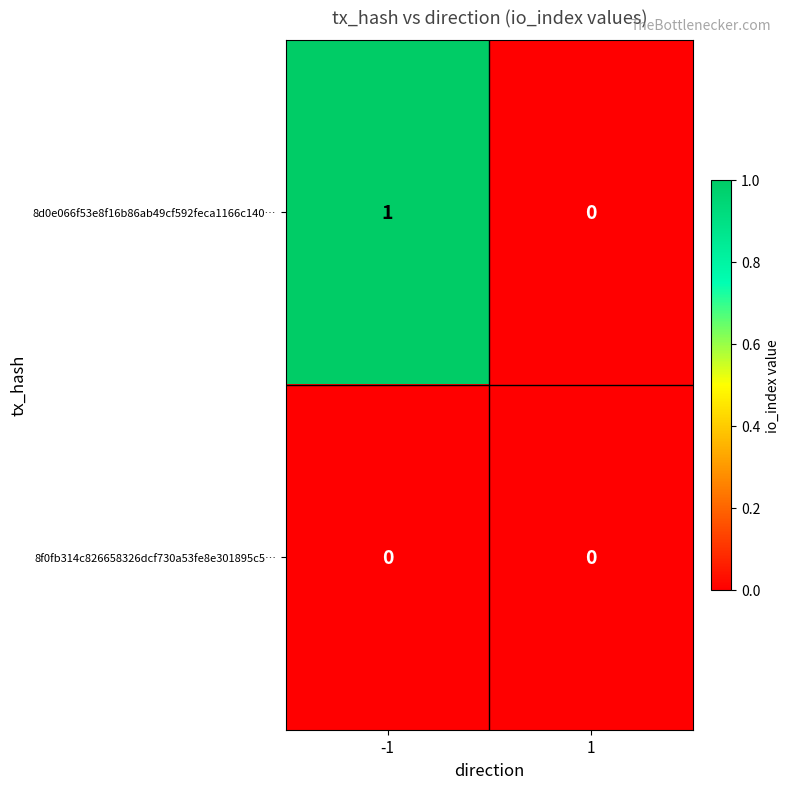

Which series changed the most between -1 and 1?

8d0e066f53e8f16b86ab49cf592feca1166c140…